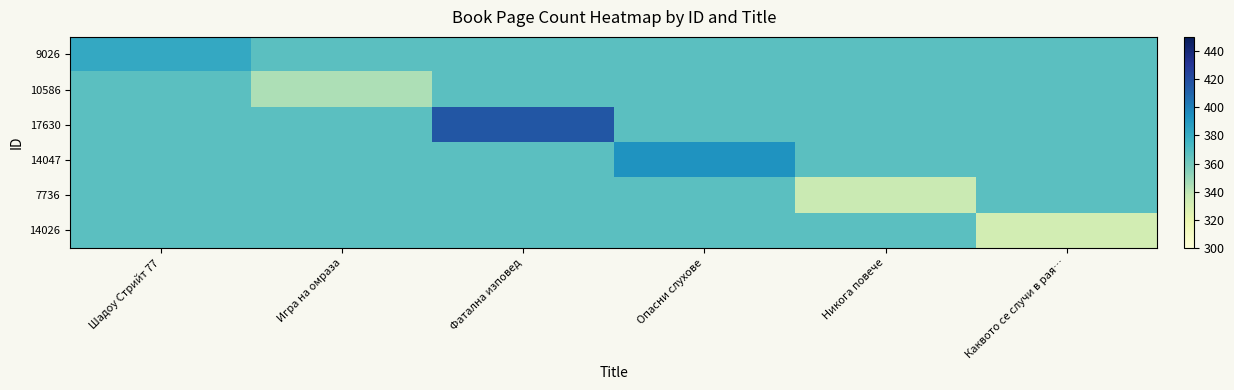

At which category does the chart reach its peak across all series?

Фатална изповед